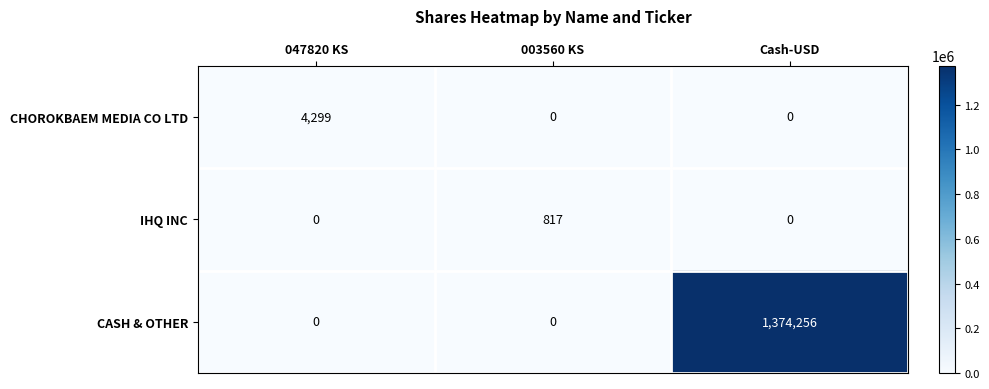

Is it true that CASH & OTHER equals -601292 at 047820 KS?

False